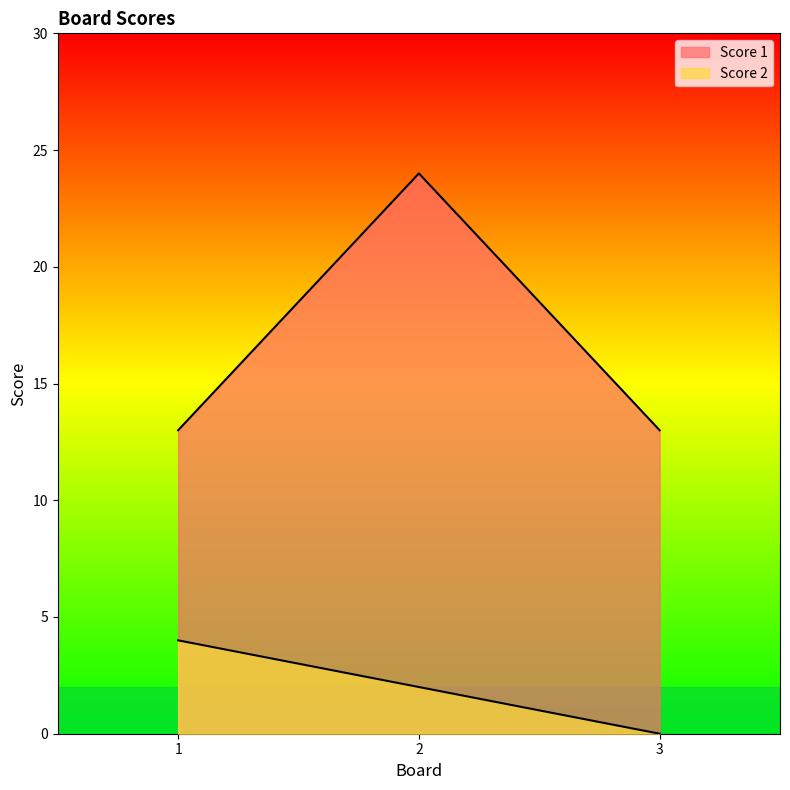

At which label does Score 2 reach its peak?

1